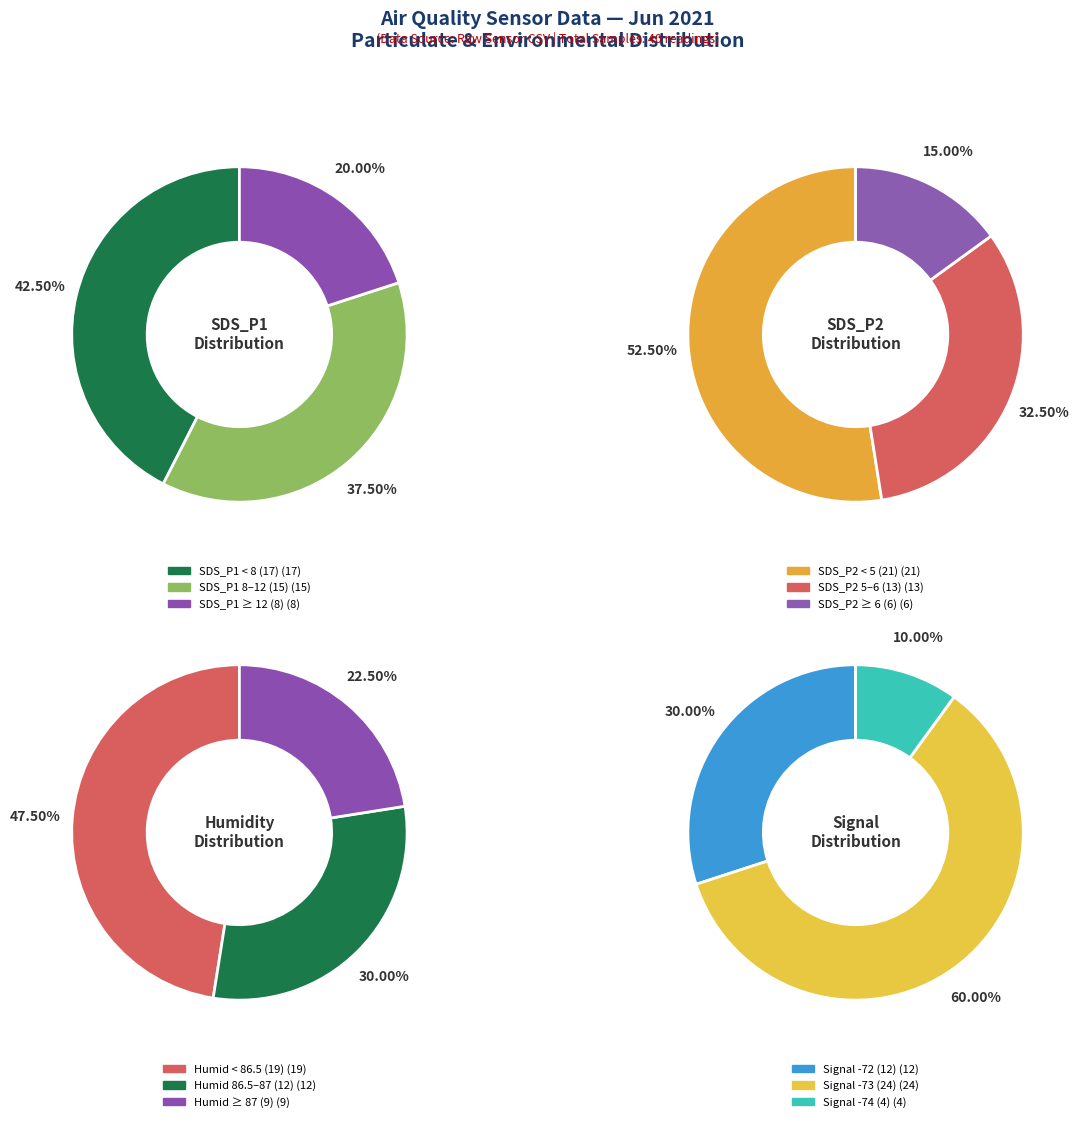

The 3 slice represents 1% of the pie. True or false?

False